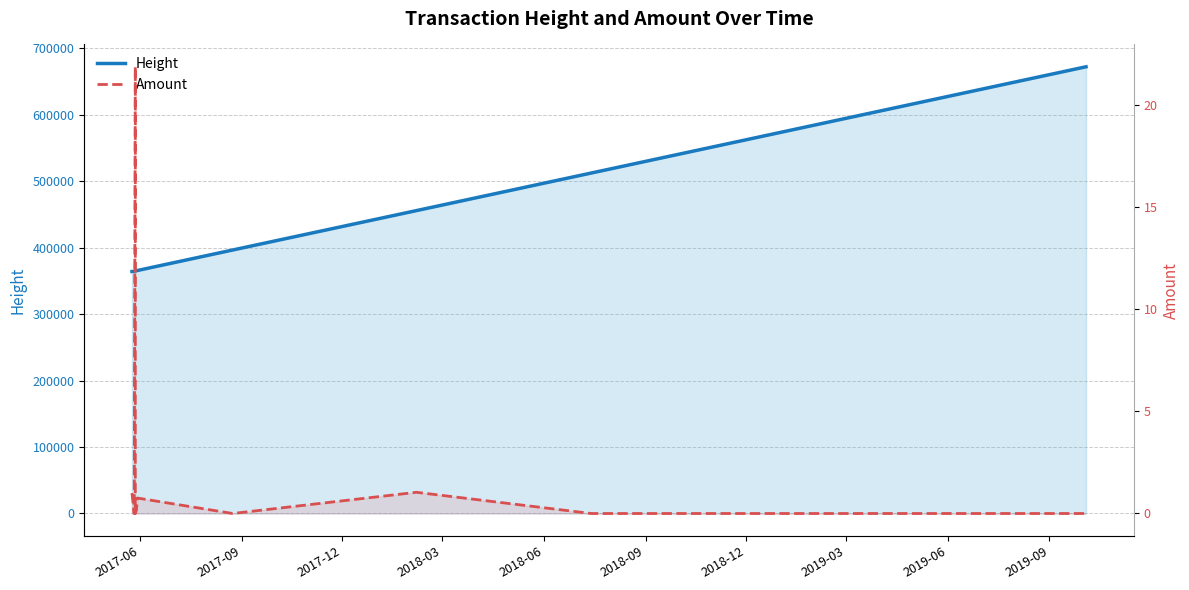

Which series has the largest range (max minus min)?

Height